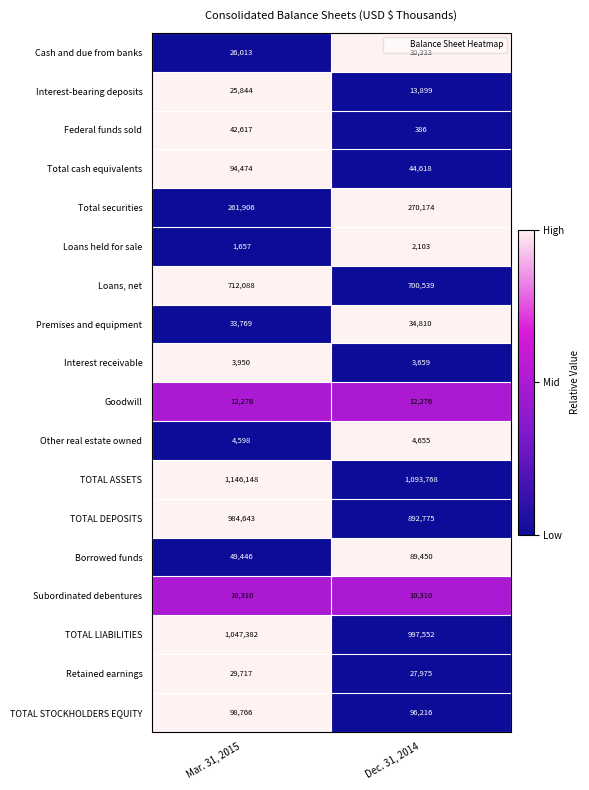

True or false: Subordinated debentures has a value of 3067 at Mar. 31, 2015.

False